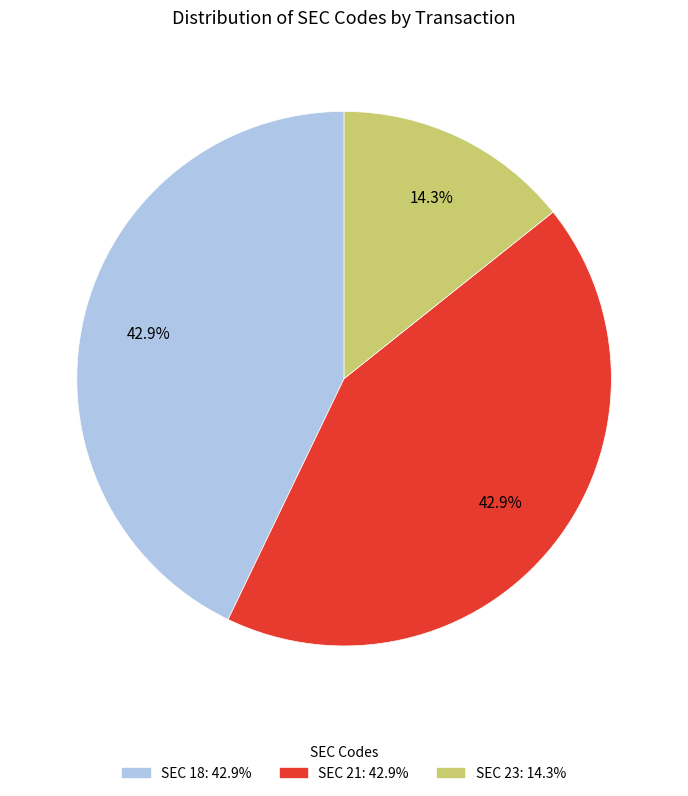

Is there a majority slice in this chart?

No